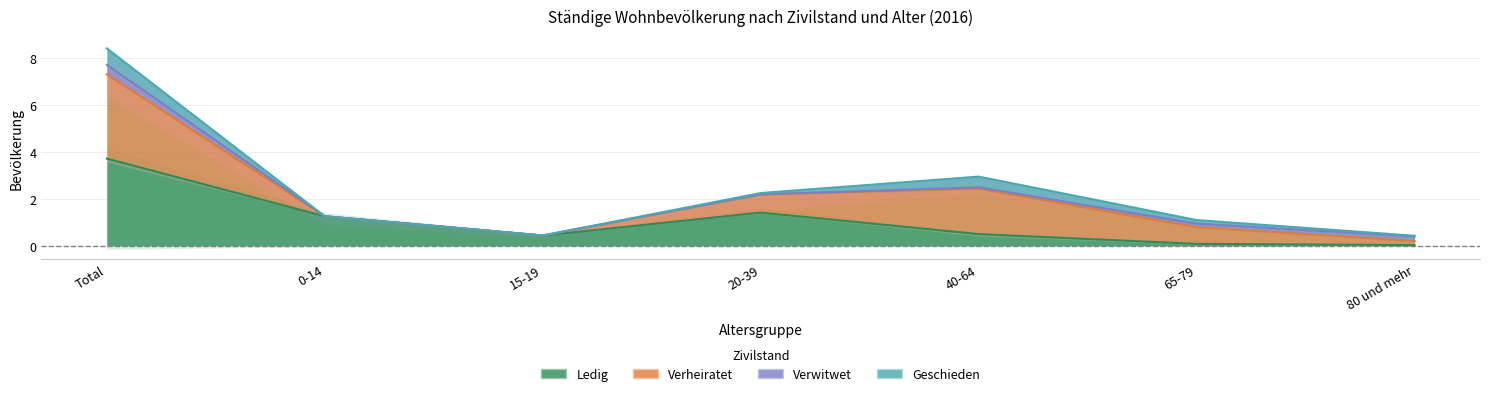

True or false: Ledig and Schweizer cross at least once.

False